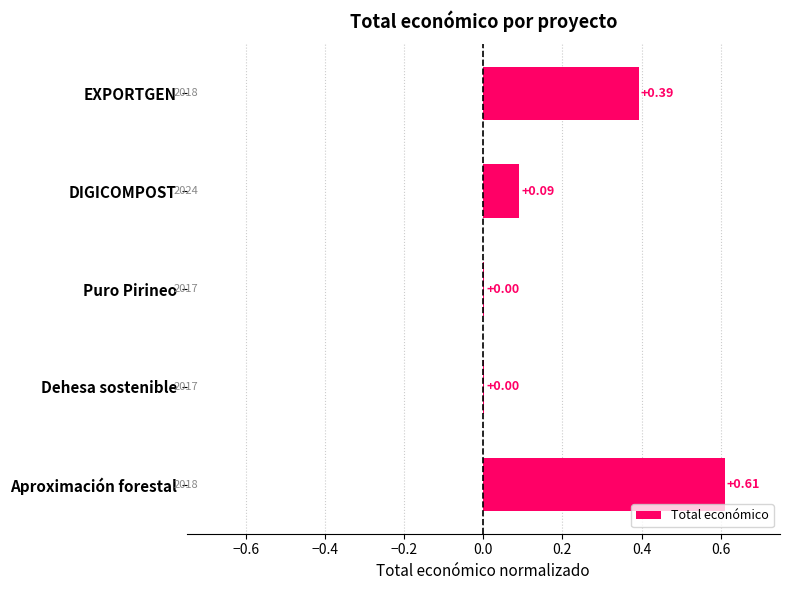

Between EXPORTGEN and Puro Pirineo, which is larger?

EXPORTGEN